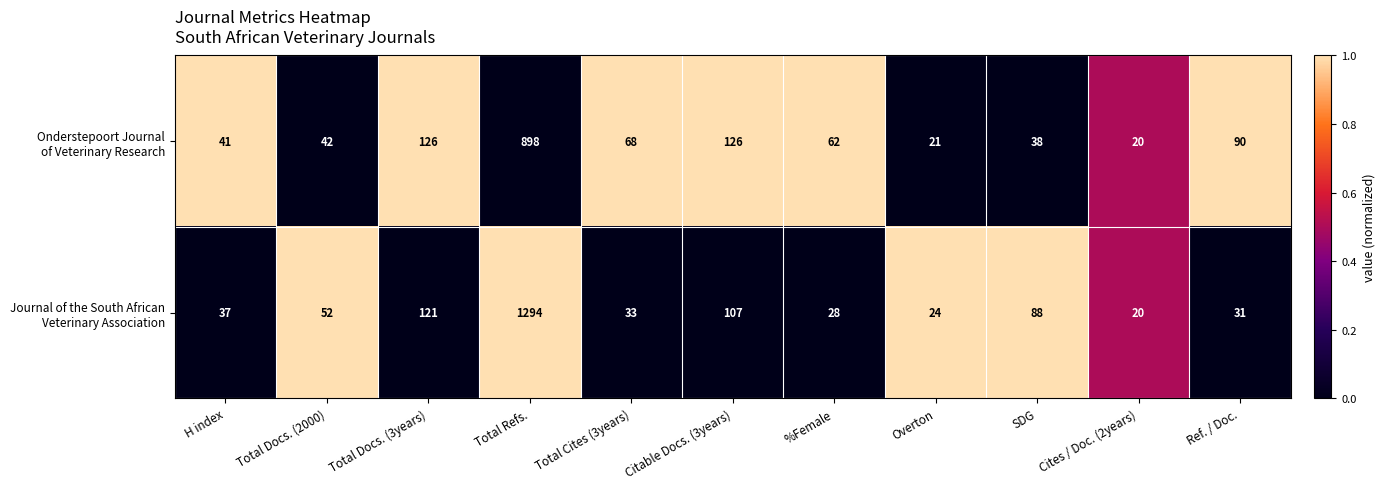

What is the spread (max minus min) of values at SDG?

50